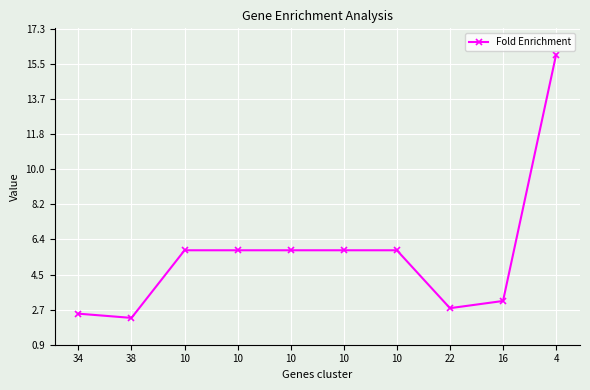

How many lines are shown in the chart?

1